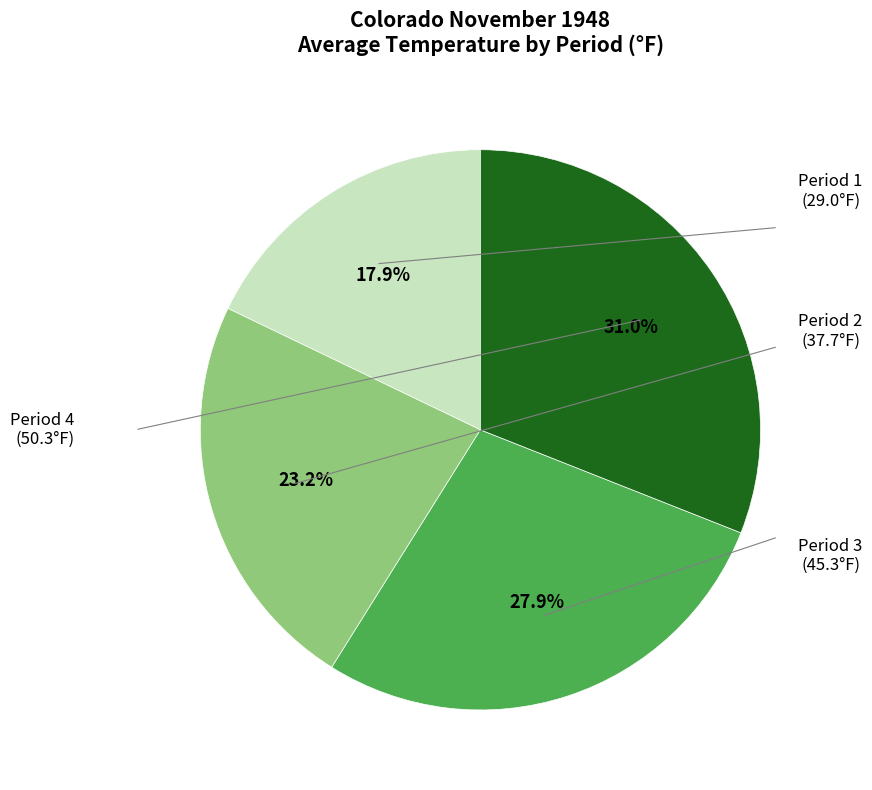

Does any single category account for the majority?

No